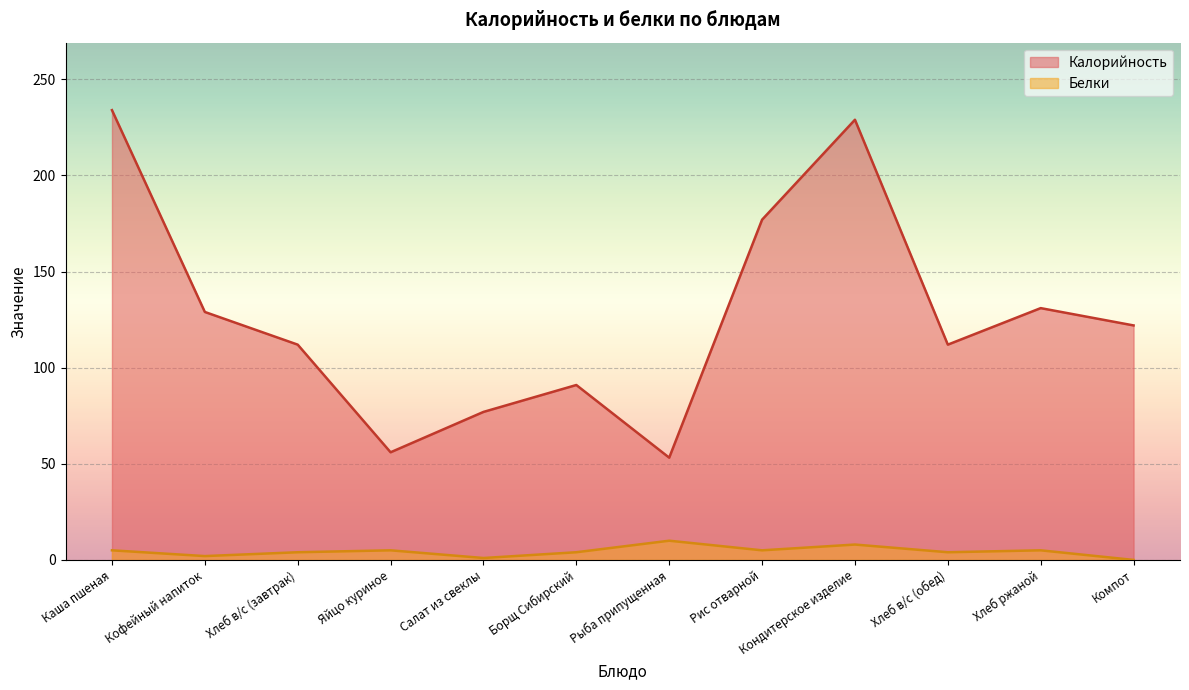

True or false: Белки and Калорийность cross at least once.

False